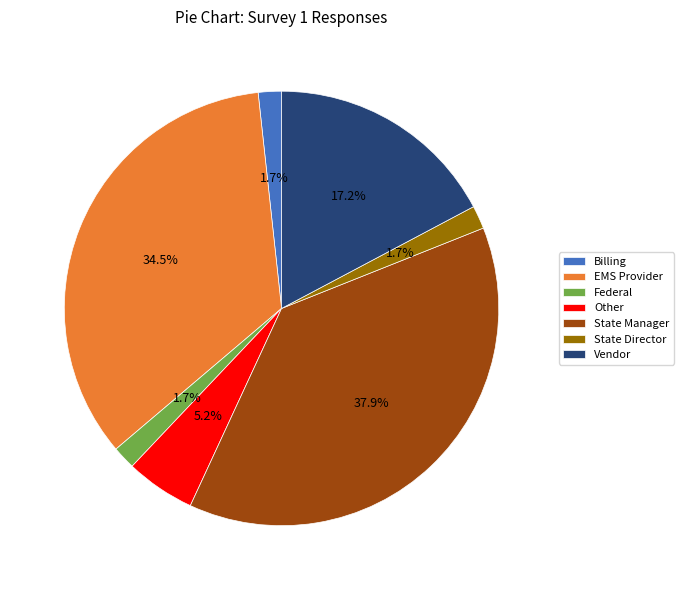

Which has a higher value, Billing or State Manager?

State Manager